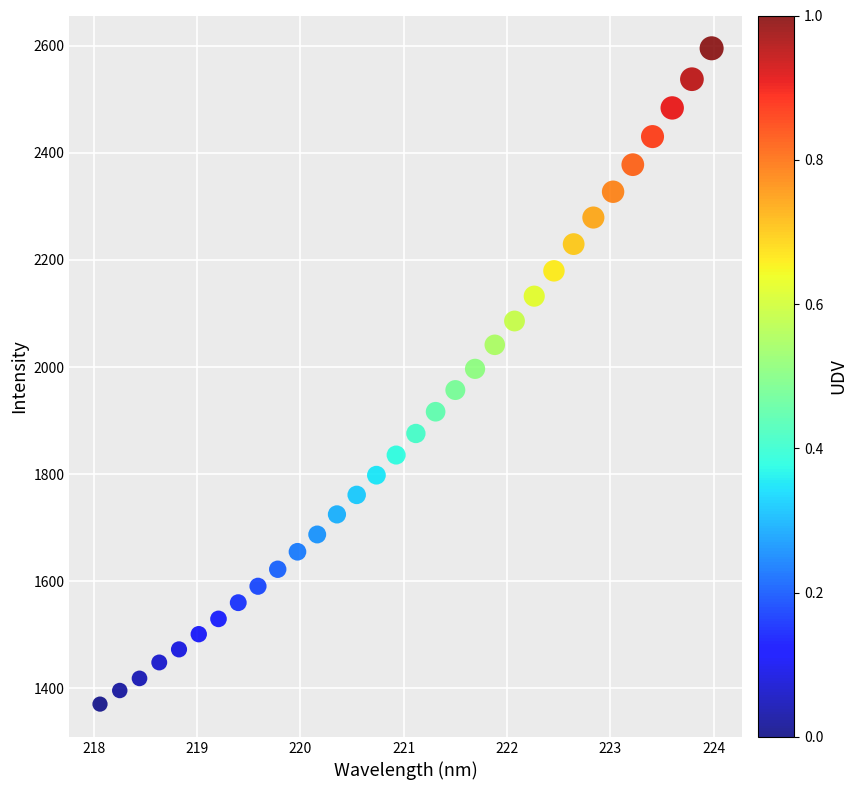

What is the range of Y values (max minus min)?

1224.2